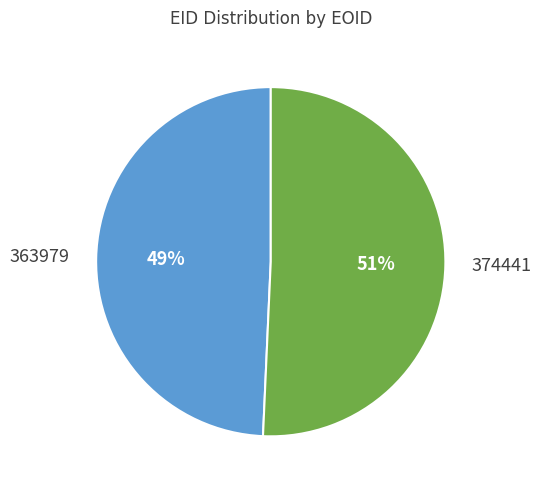

Rank the categories by value from lowest to highest.

363979, 374441